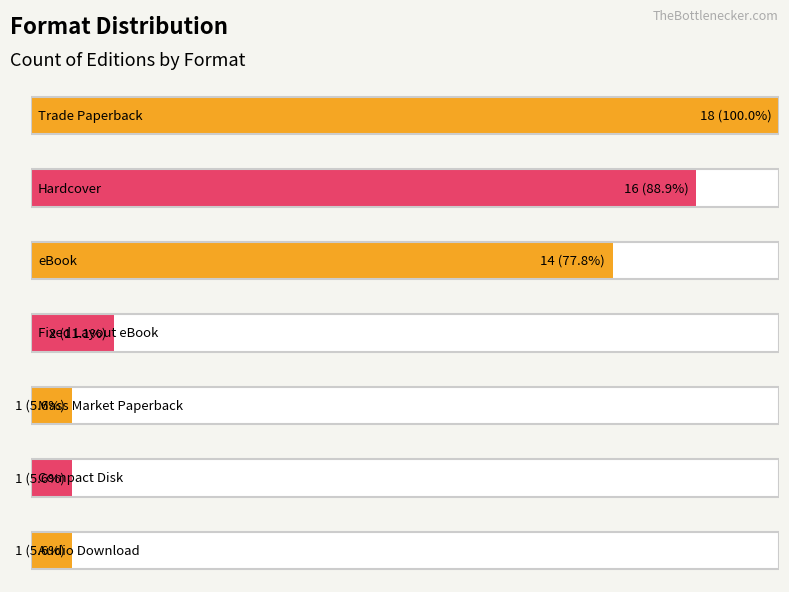

What is the ratio of the value at Fixed Layout eBook to the value at Audio Download?

2.0